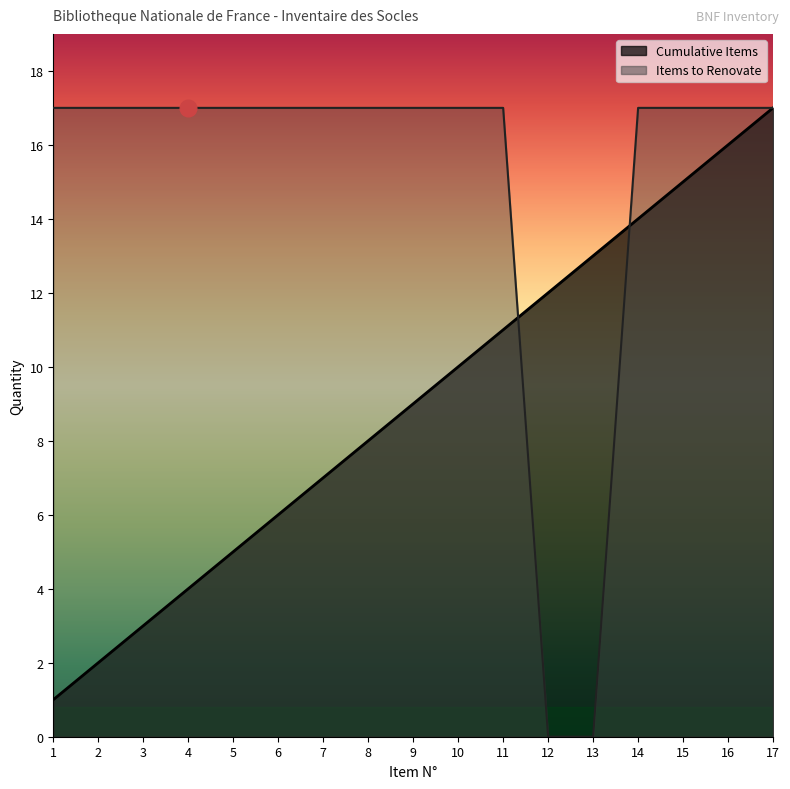

Reading left to right, transcribe all the data shown in this chart.

Cumulative Items: 1=1	2=2	3=3	4=4	5=5	6=6	7=7	8=8	9=9	10=10	11=11	12=12	13=13	14=14	15=15	16=16	17=17
Items to Renovate: 1=17	2=17	3=17	4=17	5=17	6=17	7=17	8=17	9=17	10=17	11=17	12=0	13=0	14=17	15=17	16=17	17=17